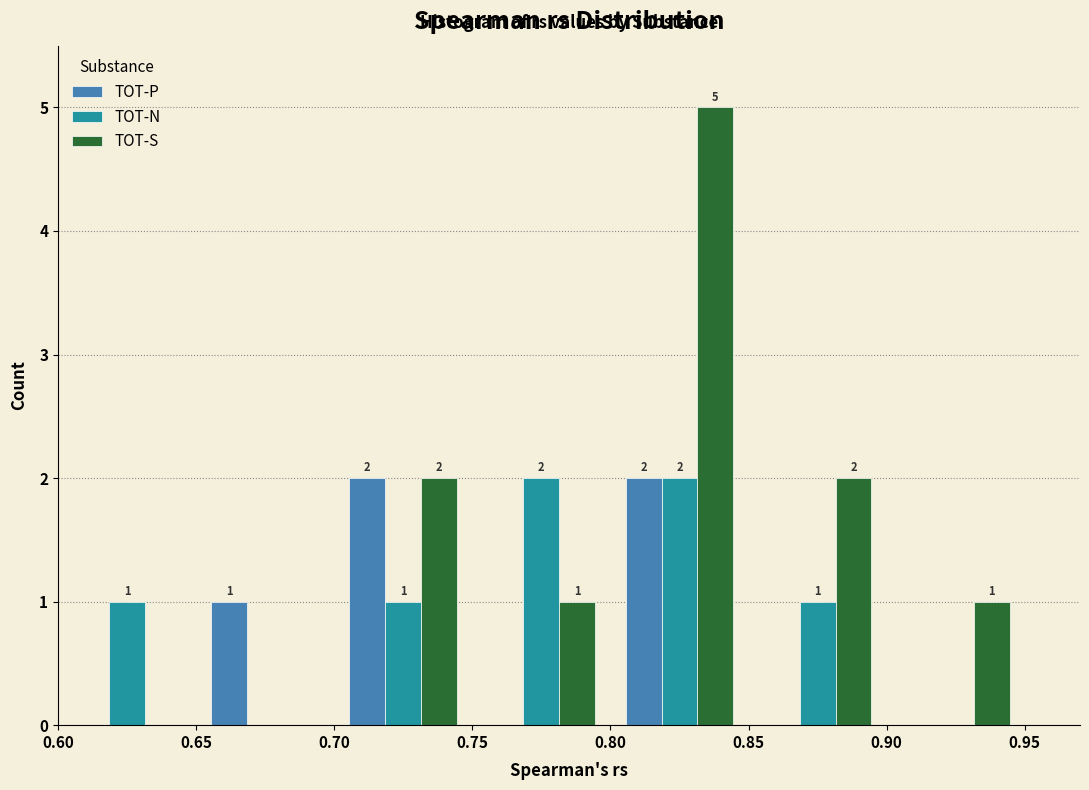

In the TOT-S series, which range on the x-axis has the tallest bar?

0.80 to 0.85